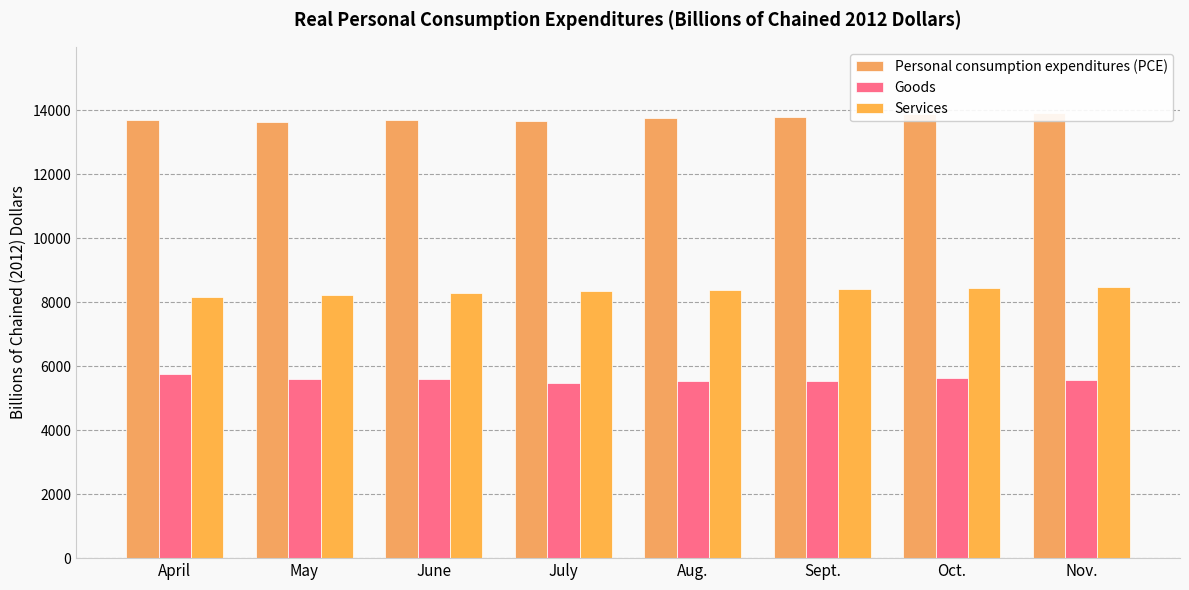

Which label corresponds to the largest value in the chart?

Nov.